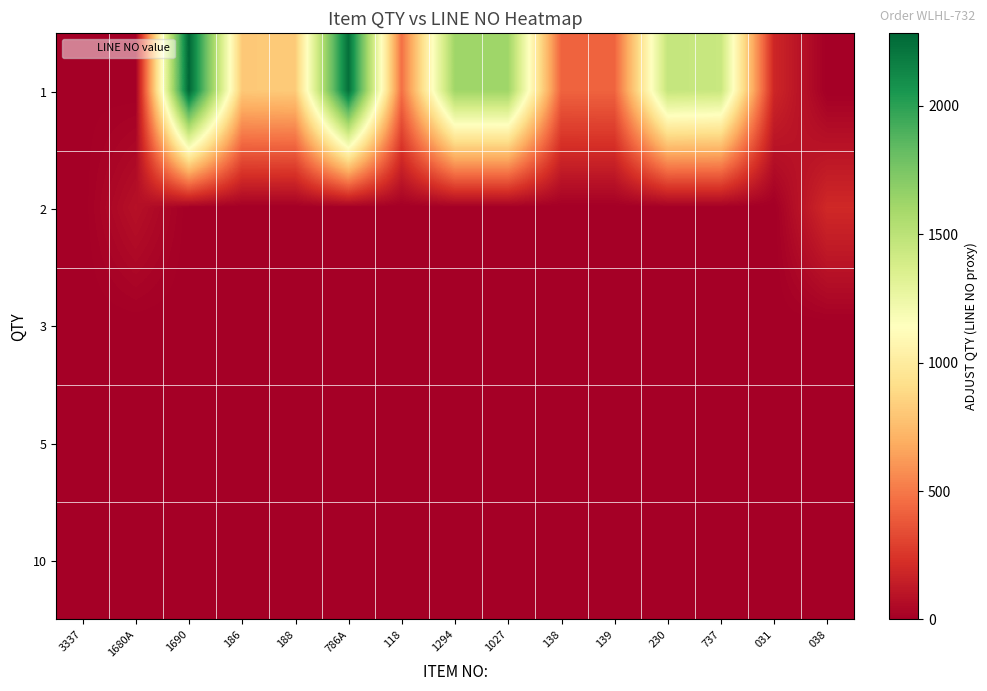

List the series in order of their peak value, highest first.

1, 2, 3, 5, 10